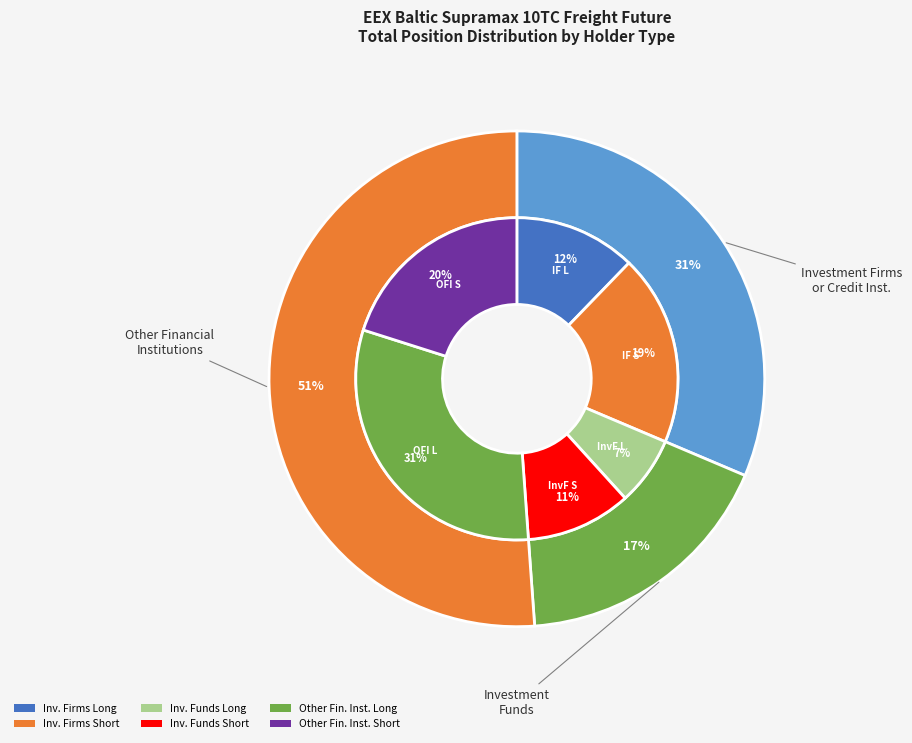

True or false: Other Financial Institutions Long accounts for 22% of the total.

False